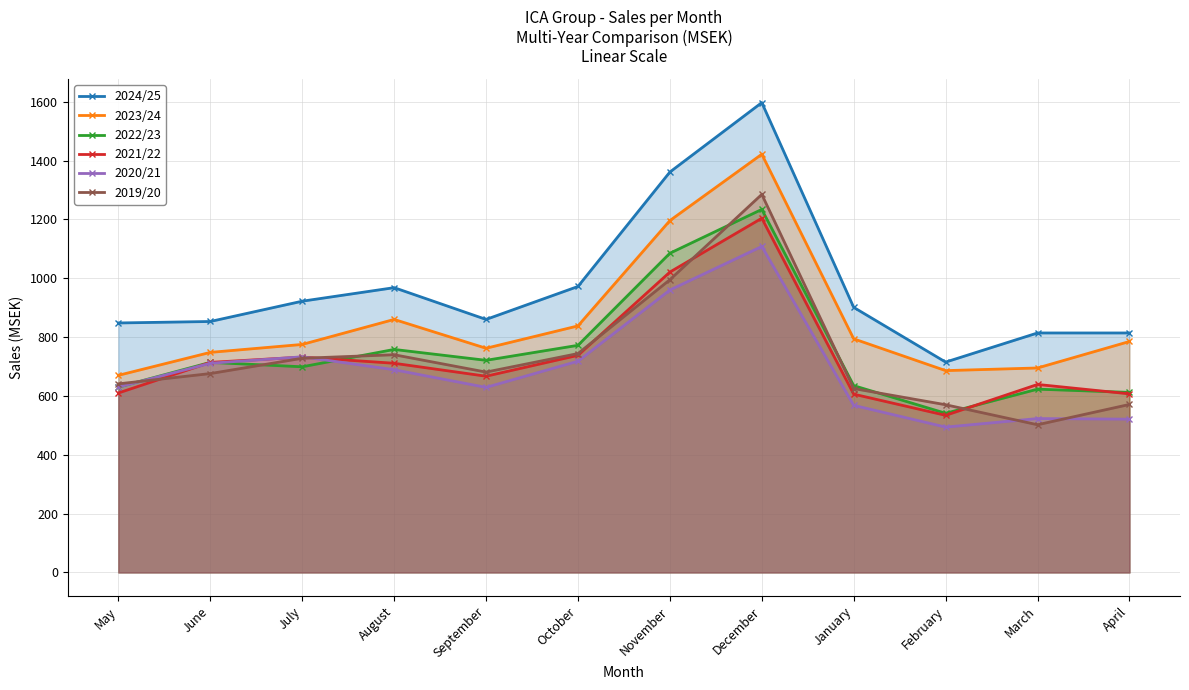

Reading left to right, list all the values displayed in this chart.

2024/25: May=848.0	June=853.0	July=922.0	August=968.0	September=860.0	October=972.0	November=1361.0	December=1597.0	January=901.0	February=715.0	March=814.0	April=814.0
2023/24: May=670.0	June=748.0	July=775.0	August=860.0	September=762.0	October=838.0	November=1196.0	December=1421.6	January=794.1	February=686.0	March=695.0	April=785.0
2022/23: May=630.0	June=714.0	July=699.0	August=758.0	September=721.0	October=772.0	November=1085.0	December=1234.0	January=635.0	February=541.0	March=623.0	April=612.0
2021/22: May=610.0	June=714.0	July=732.0	August=711.0	September=667.0	October=738.0	November=1021.0	December=1204.0	January=606.0	February=534.0	March=639.0	April=607.0
2020/21: May=630.0	June=711.0	July=733.0	August=689.0	September=629.0	October=718.0	November=960.0	December=1108.0	January=568.0	February=494.0	March=523.0	April=521.0
2019/20: May=641.0	June=676.0	July=728.0	August=740.0	September=681.0	October=744.0	November=995.0	December=1285.0	January=625.0	February=570.0	March=502.0	April=571.0